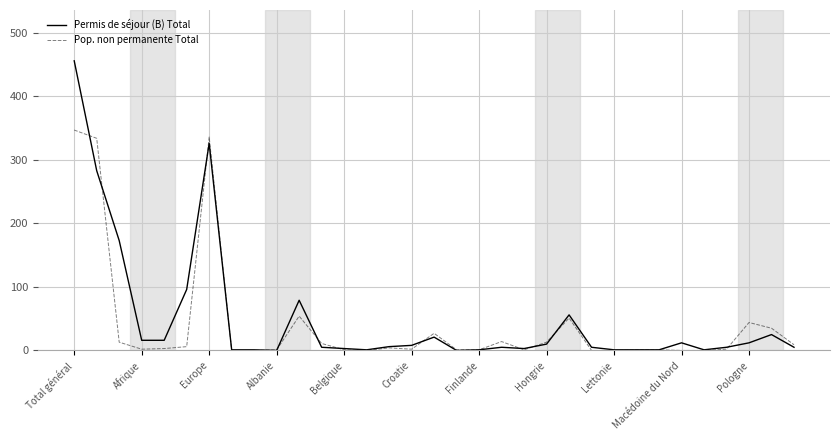

Which series has the widest spread of values?

Permis de séjour (B) Total